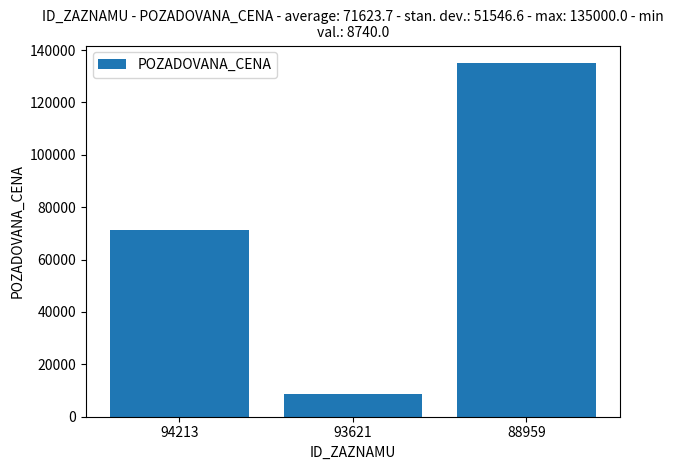

What is the smallest value displayed?

8740